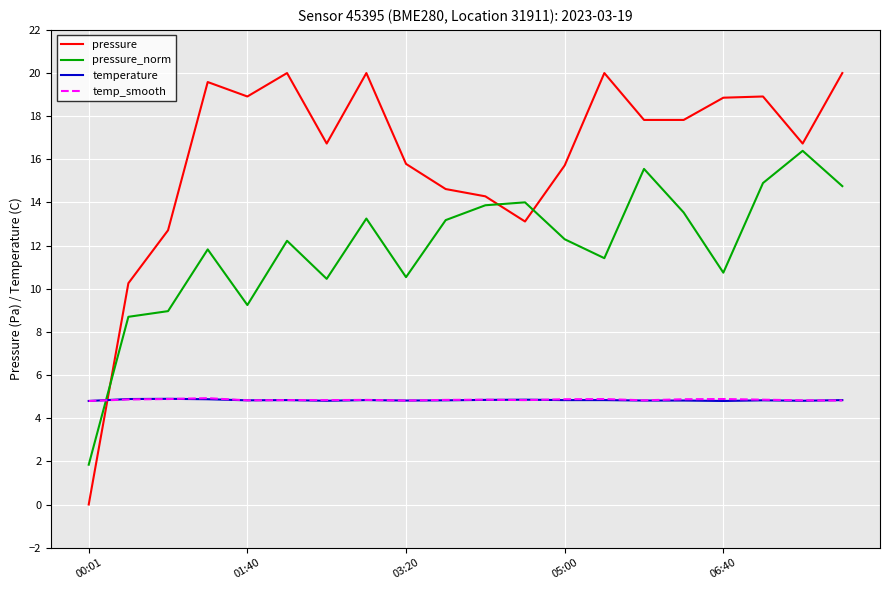

What is the lowest value of the temperature series?

4.8